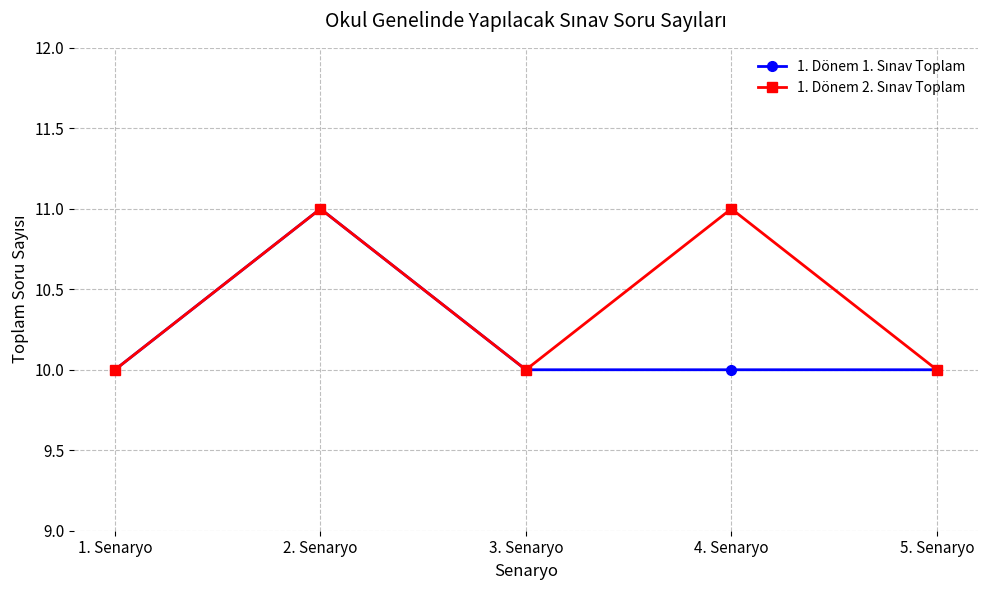

Does the chart display data point markers on the line(s)?

Yes